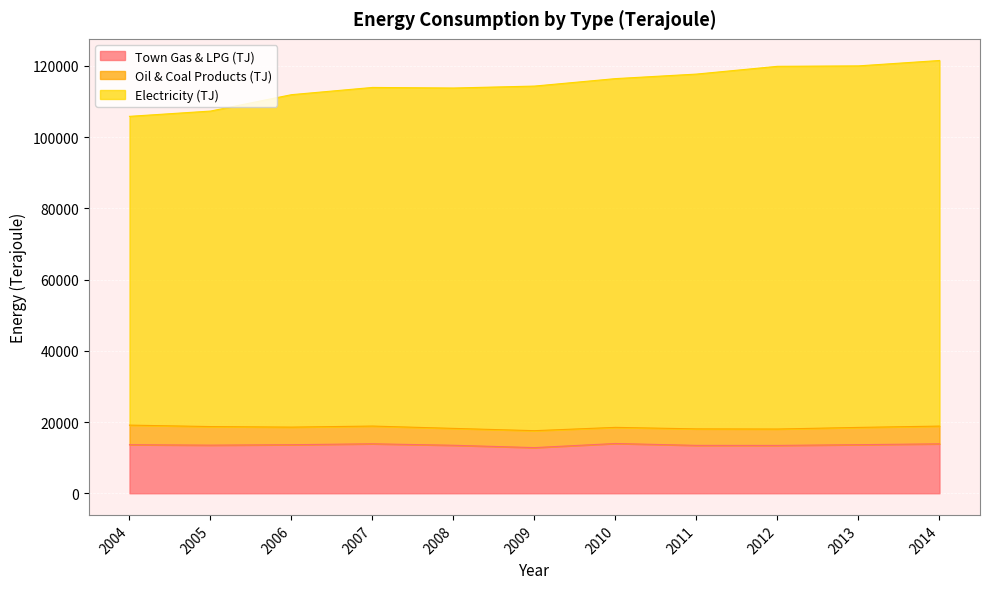

What is the minimum value for Town Gas & LPG (TJ)?

12815